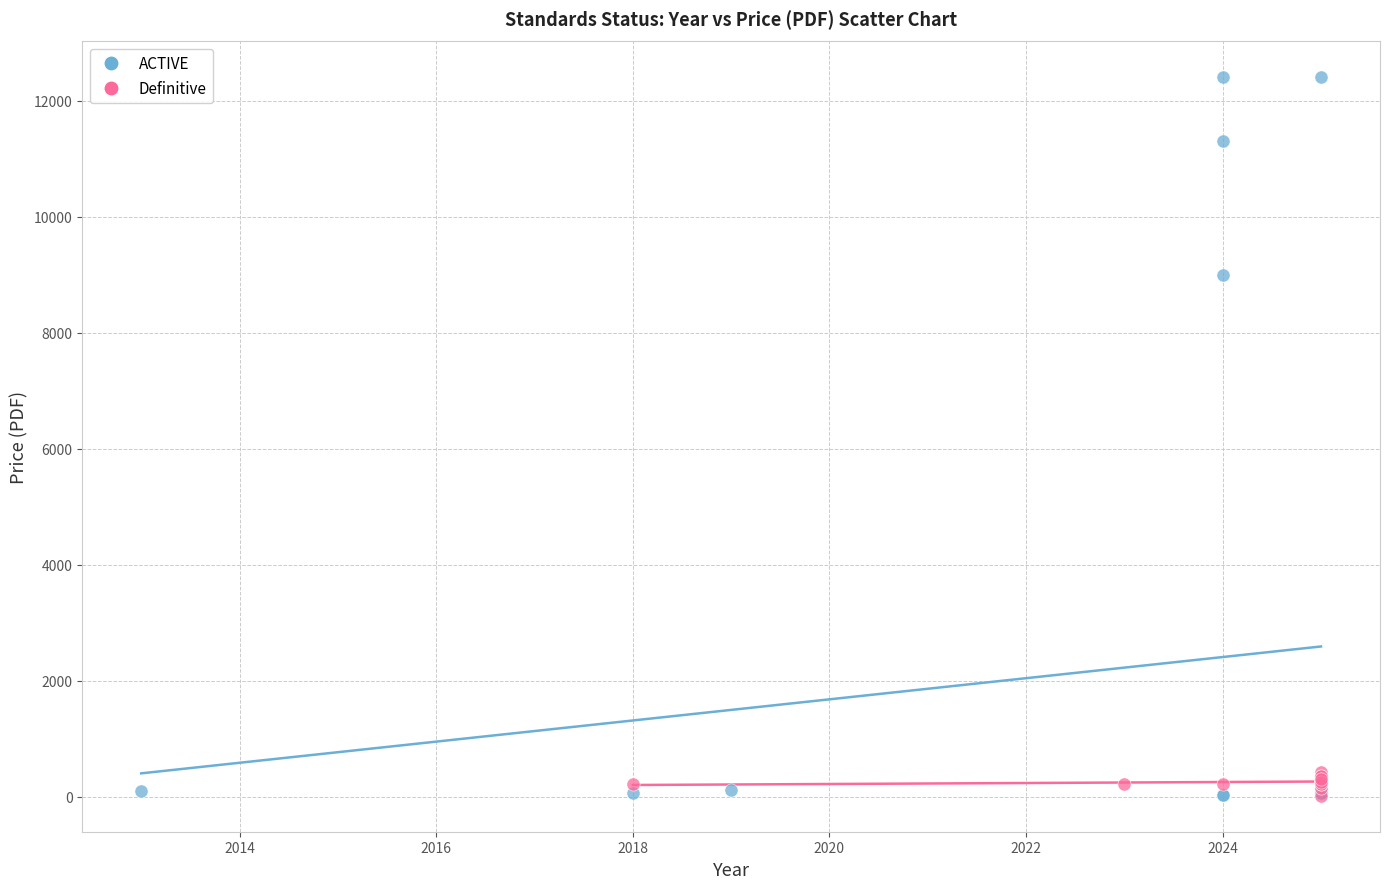

Which series has the largest Y range (max minus min)?

ACTIVE